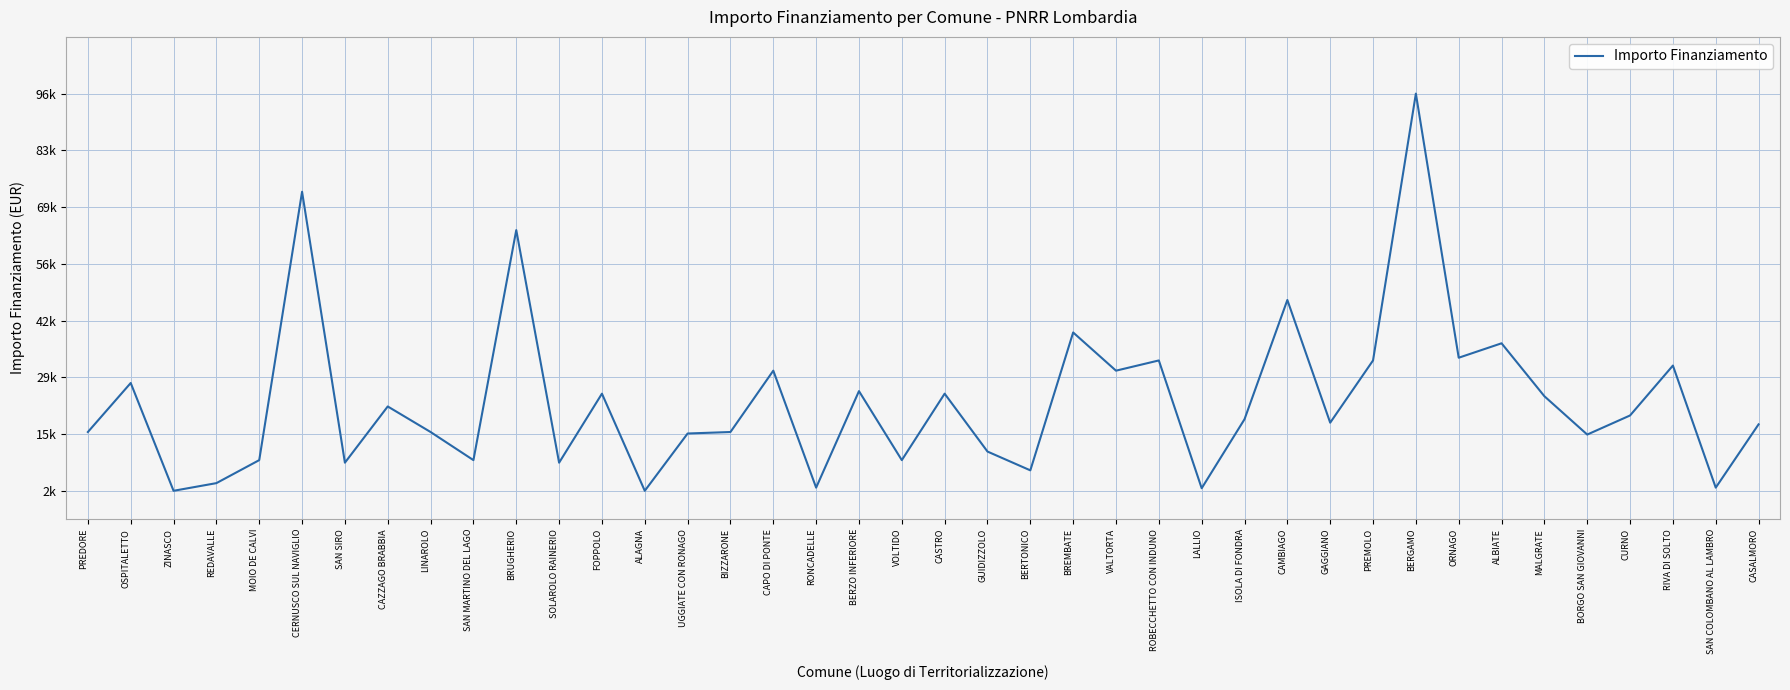

At which category does the chart reach its minimum across all series?

ZINASCO